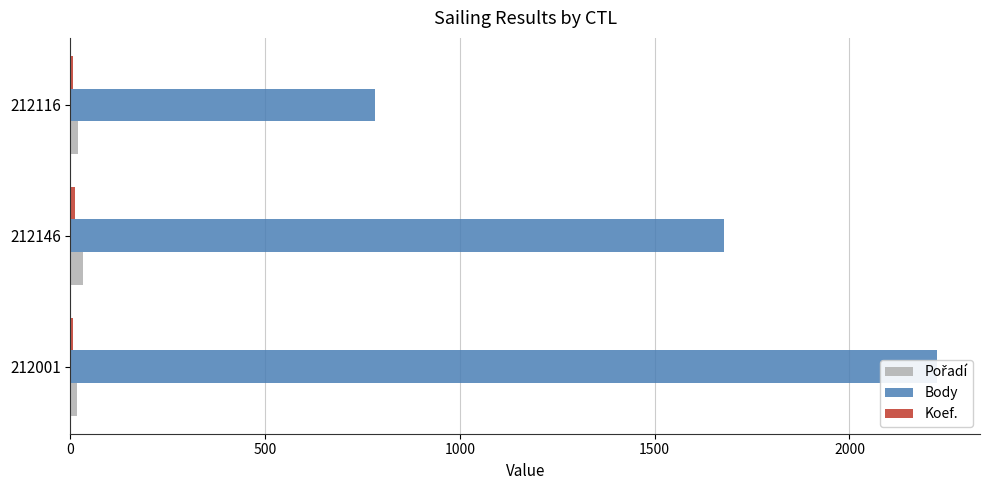

How many bars are there in total?

9